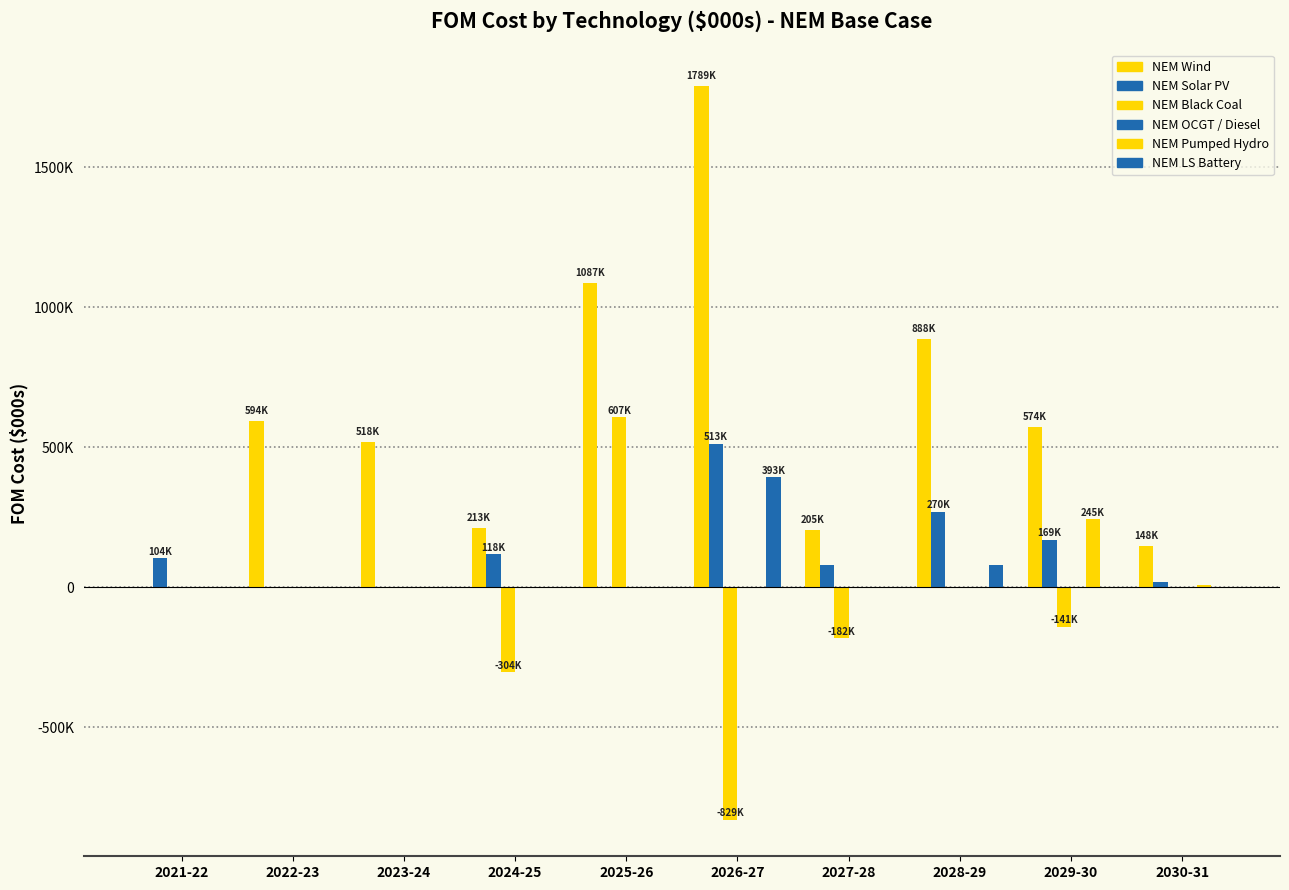

Reading left to right, transcribe all the data shown in this chart.

NEM Wind: 0.0	593608.4	518332.1	213003.9	1087111.2	1789124.9	205047.2	888265.9	574180.9	148280.6
NEM Solar PV: 103614.8	0.1	0.1	118474.7	0.2	512513.5	80430.2	270202.7	169256.7	19694.9
NEM Black Coal: 0.0	0.0	0.0	-303807.2	607071.6	-829465.7	-182131.5	-0.0	-140942.6	-0.1
NEM OCGT / Diesel: 0.1	0.0	0.0	0.0	0.0	0.0	0.0	0.0	0.0	0.0
NEM Pumped Hydro: 0.0	0.0	0.0	1.9	0.3	0.1	0.8	0.3	245018.4	8221.3
NEM LS Battery: 0.5	0.1	0.2	0.1	0.9	392614.1	0.2	80915.2	0.0	1005.9